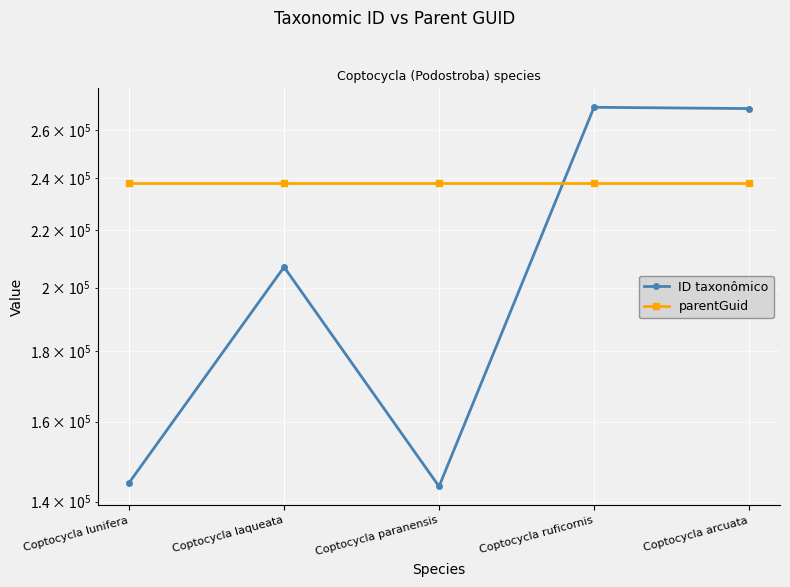

Reading left to right, extract all data points from this chart.

ID taxonômico: 144467	206992	143580	270143	269571
parentGuid: 238101	238101	238101	238101	238101